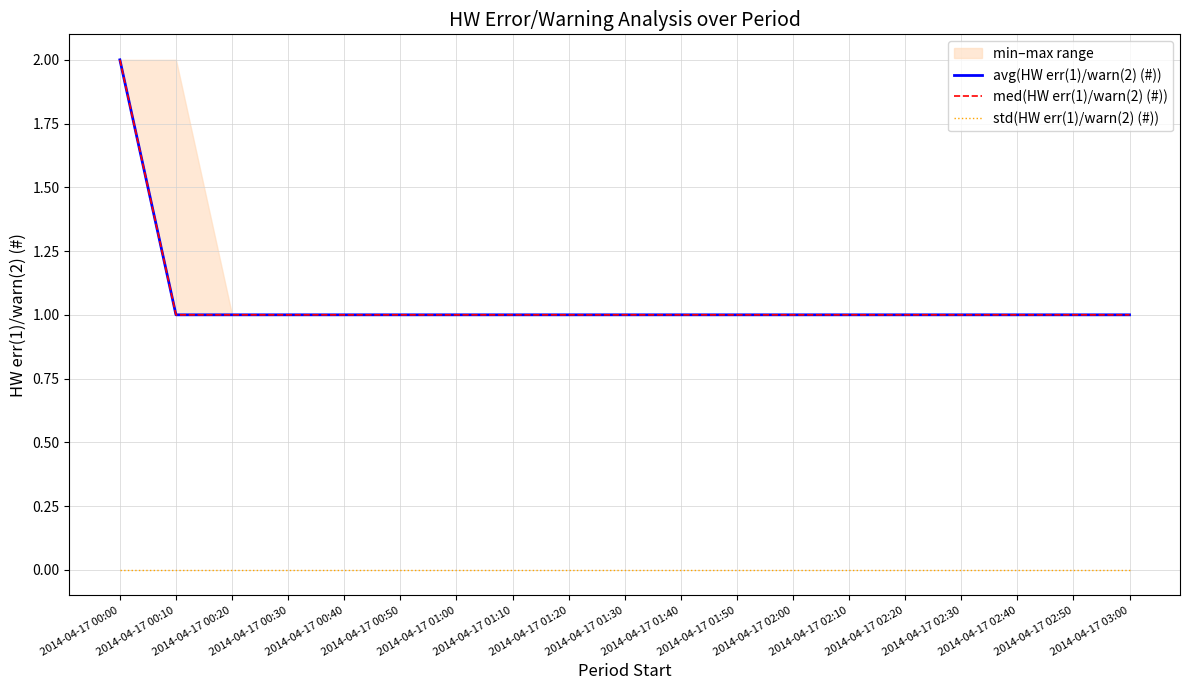

At which category is the sum across all series the highest?

2014-04-17 00:00